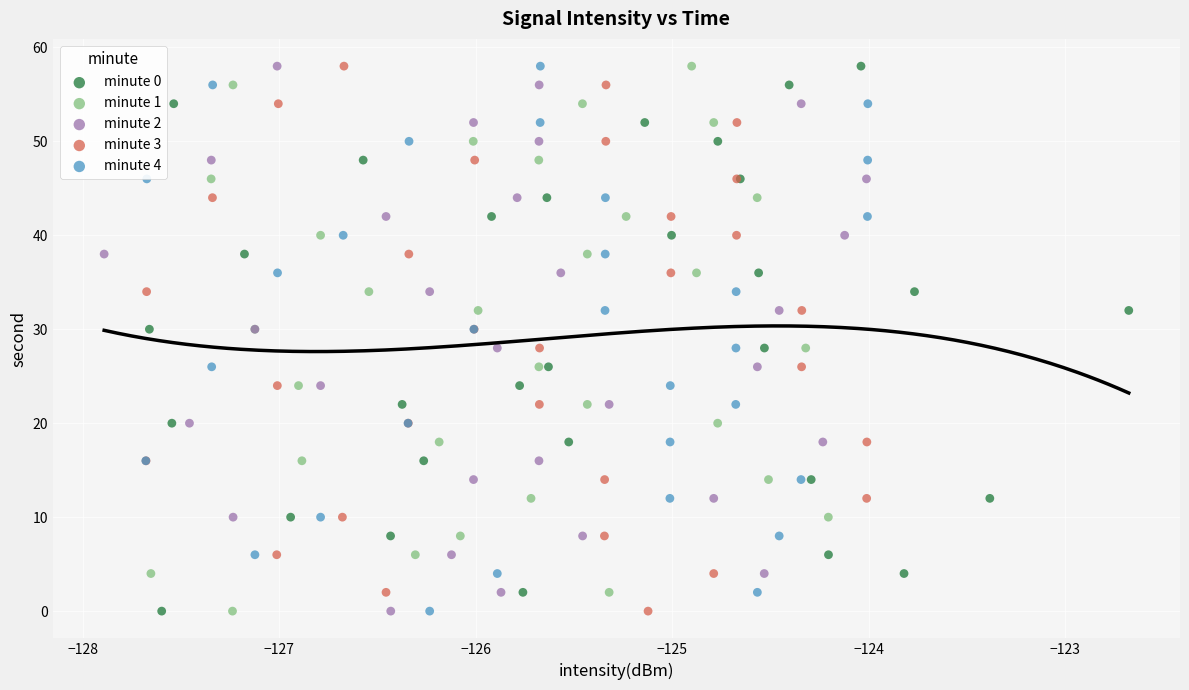

What are all the series names shown in the legend?

minute 0, minute 1, minute 2, minute 3, minute 4